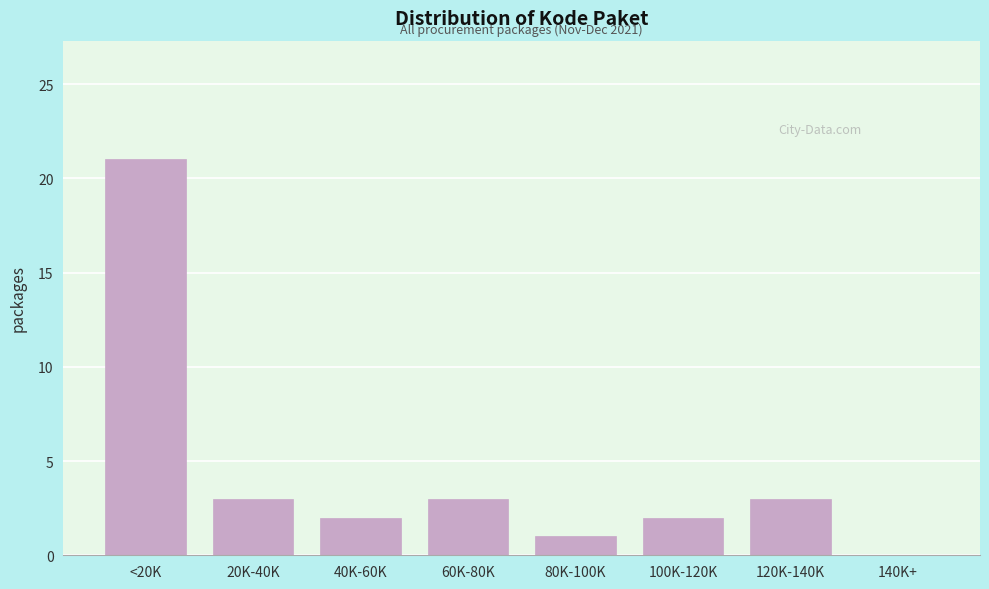

Reading left to right, extract all data points from this chart.

<20K=21	20K-40K=3	40K-60K=2	60K-80K=3	80K-100K=1	100K-120K=2	120K-140K=3	140K+=0